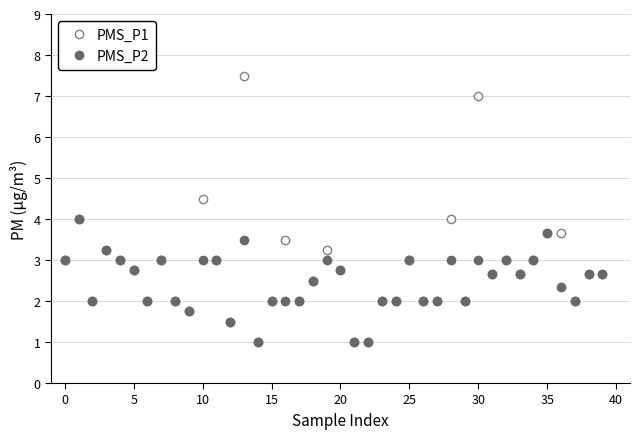

Reading left to right, list all the values displayed in this chart.

PMS_P1: 3.0	4.0	2.0	3.2	3.0	2.8	2.0	3.0	2.0	1.8	4.5	3.0	1.5	7.5	1.0	2.0	3.5	2.0	2.5	3.2	2.8	1.0	1.0	2.0	2.0	3.0	2.0	2.0	4.0	2.0	7.0	2.7	3.0	2.7	3.0	3.7	3.7	2.0	2.7	2.7
PMS_P2: 3.0	4.0	2.0	3.2	3.0	2.8	2.0	3.0	2.0	1.8	3.0	3.0	1.5	3.5	1.0	2.0	2.0	2.0	2.5	3.0	2.8	1.0	1.0	2.0	2.0	3.0	2.0	2.0	3.0	2.0	3.0	2.7	3.0	2.7	3.0	3.7	2.3	2.0	2.7	2.7